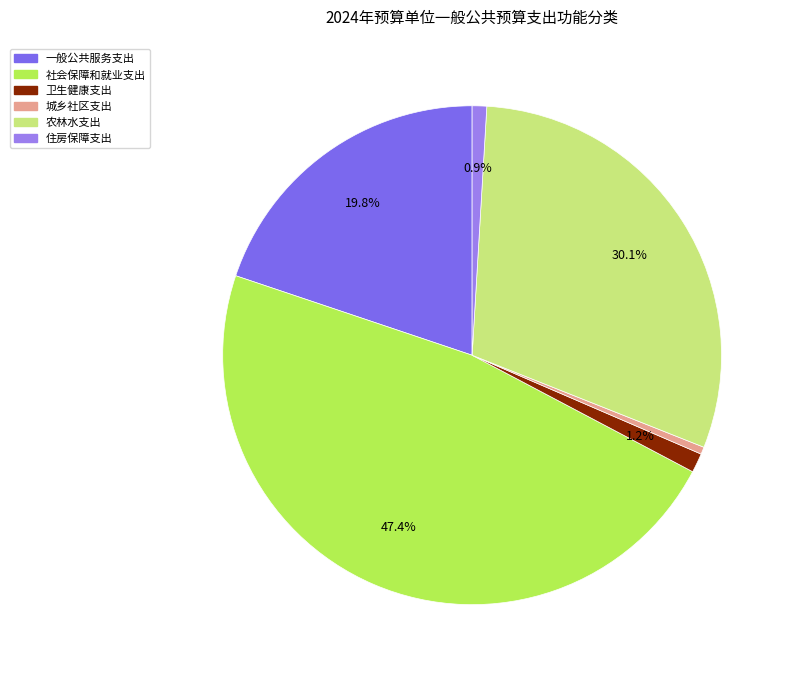

How many segments does this pie chart have?

6